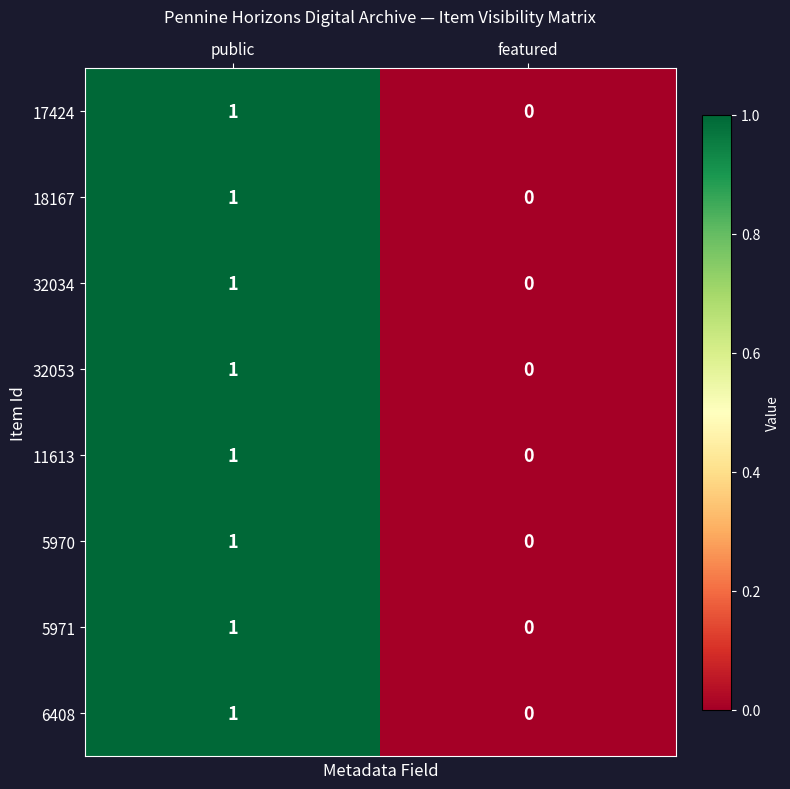

At which category does the chart reach its peak across all series?

public